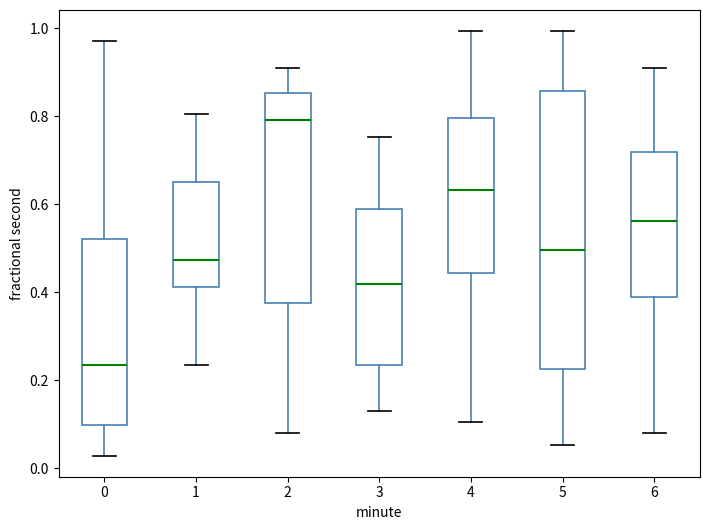

Where does the upper whisker of the box at x = 0 end on the y-axis? The values are not printed on the chart, so give them approximately, as read against the axis.

0.98